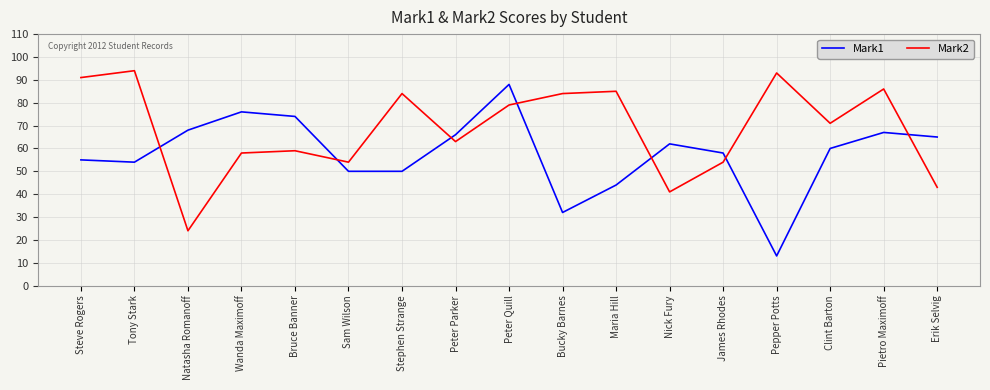

What is the minimum value for Mark1?

13